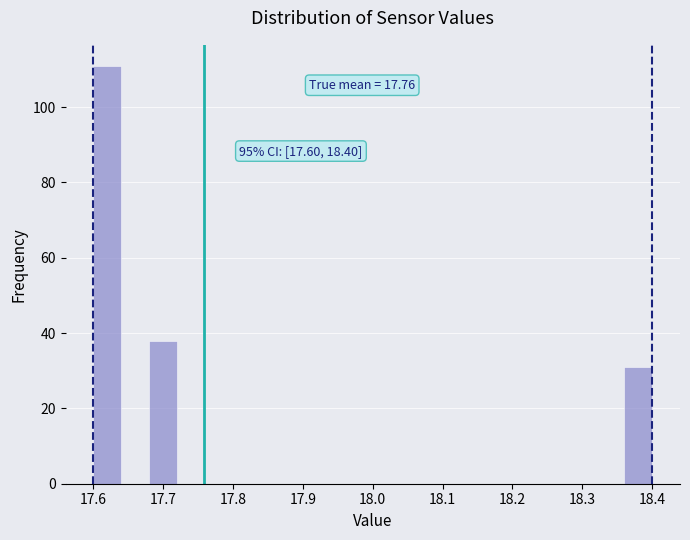

Over which range of the x-axis is the bar tallest?

17.60 to 17.64